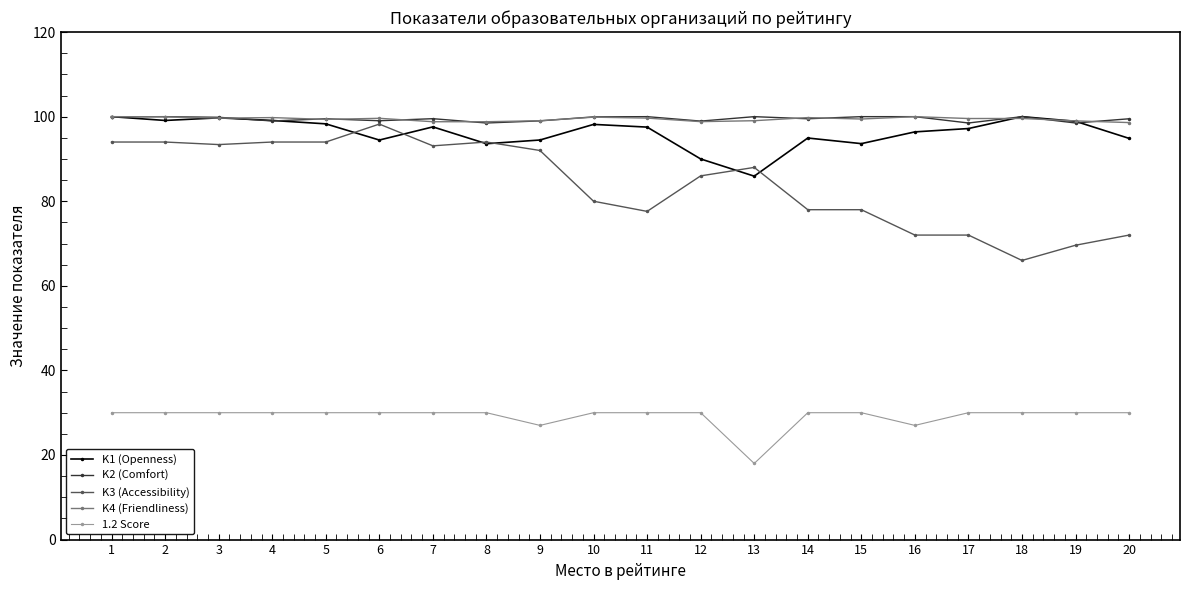

Count the number of data series in this chart.

5